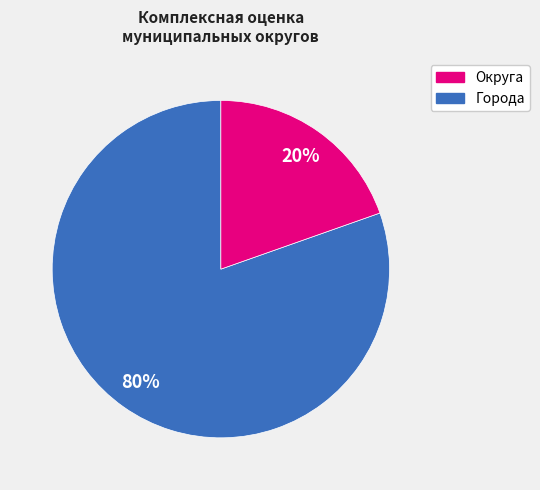

To the nearest percent, what is the average slice percentage?

50%